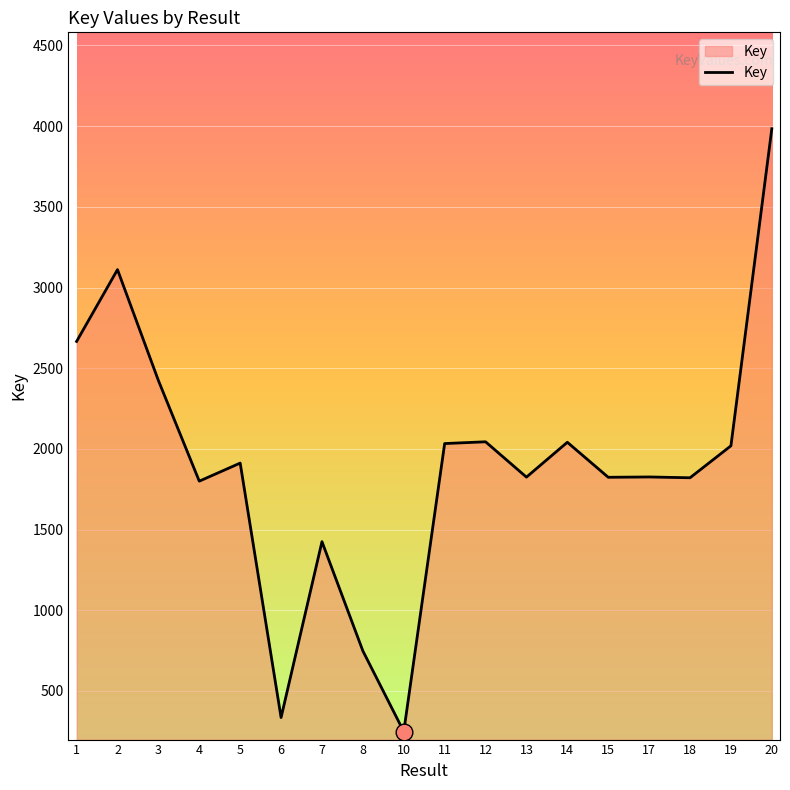

The chart shows a value of 538 at 13. True or false?

False